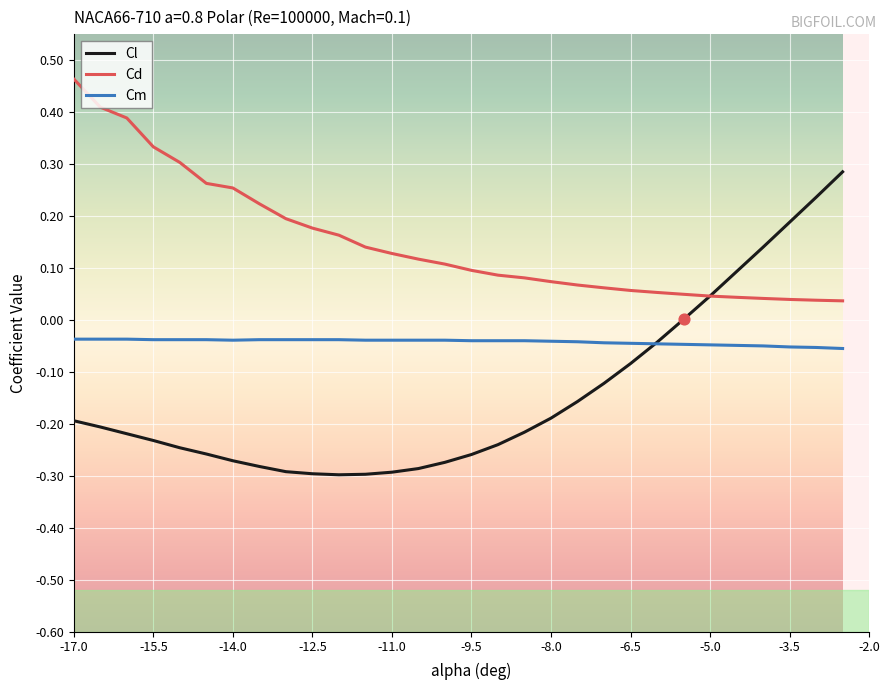

Which series has the largest total across all categories?

Cd